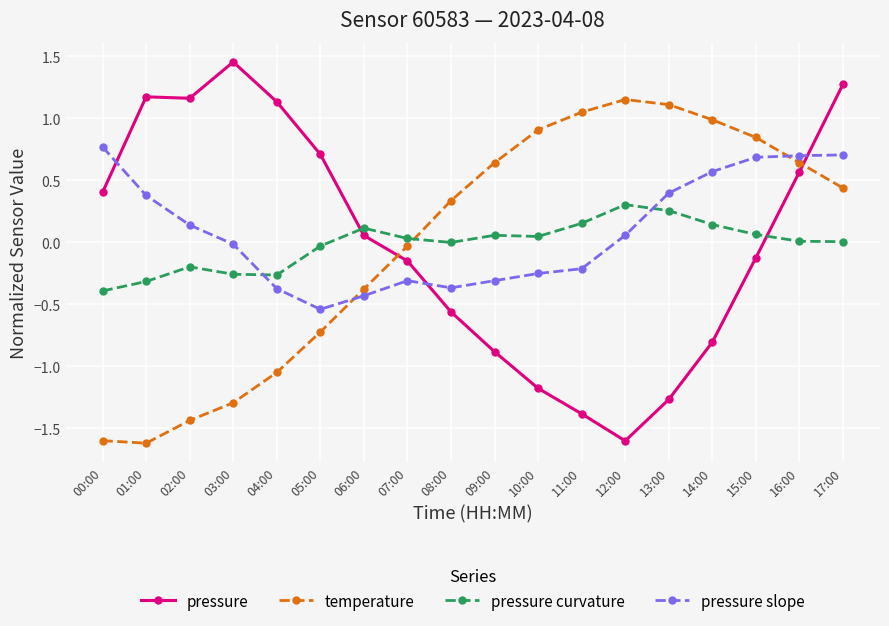

After their last crossing, which series has the higher values: pressure or pressure curvature?

pressure